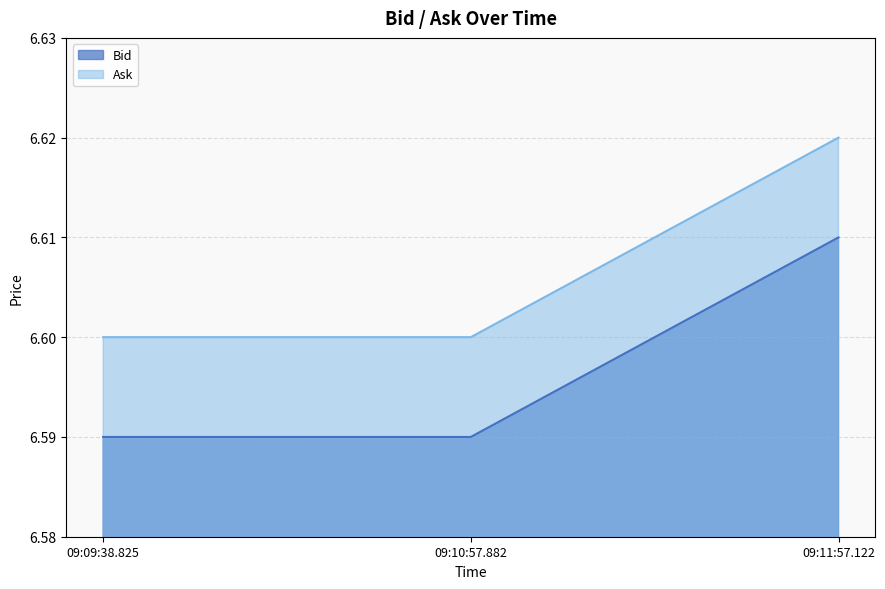

Rank the series by their average value, from highest to lowest.

Ask, Bid